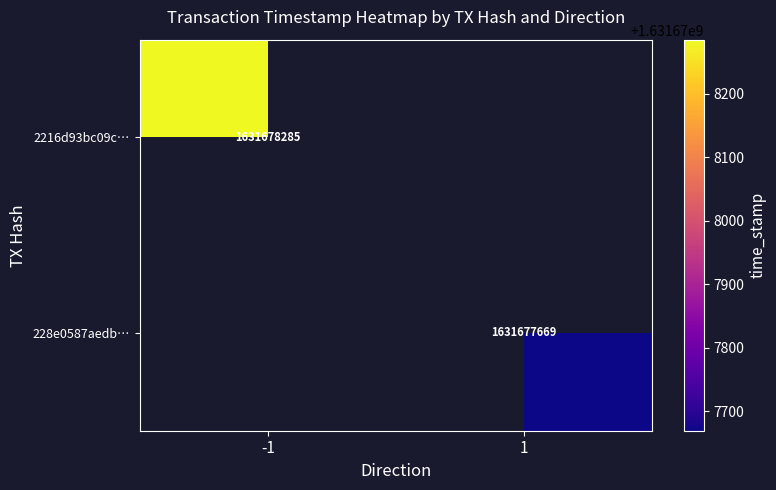

List the series in order of their peak value, lowest first.

228e0587aedb2b743729909b1048acbb3082ea8, 2216d93bc09cde4325b2c93f5748a12029b6ae8